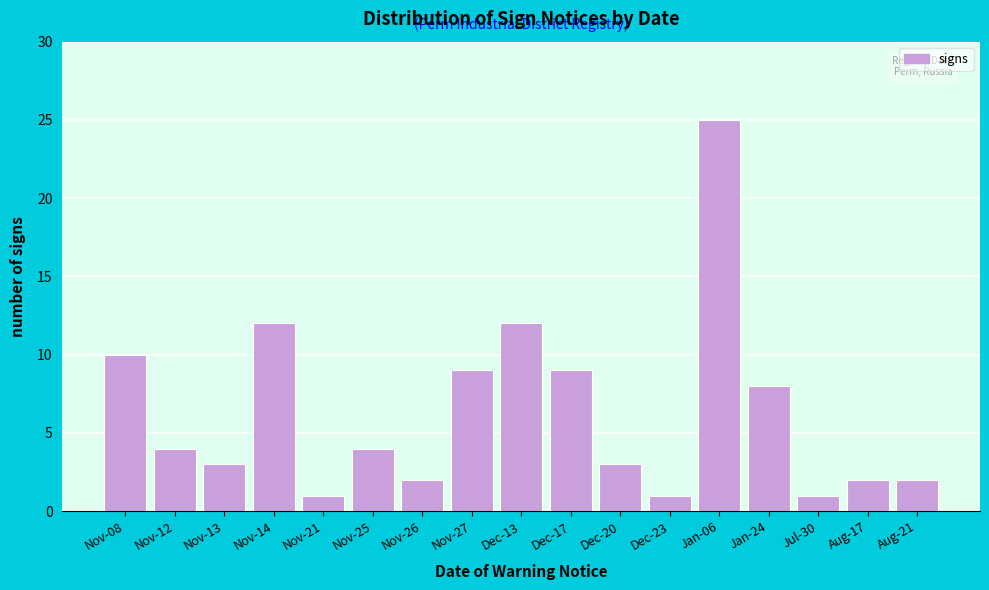

Reading left to right, what are all the values shown in this chart?

Nov-08=10	Nov-12=4	Nov-13=3	Nov-14=12	Nov-21=1	Nov-25=4	Nov-26=2	Nov-27=9	Dec-13=12	Dec-17=9	Dec-20=3	Dec-23=1	Jan-06=25	Jan-24=8	Jul-30=1	Aug-17=2	Aug-21=2